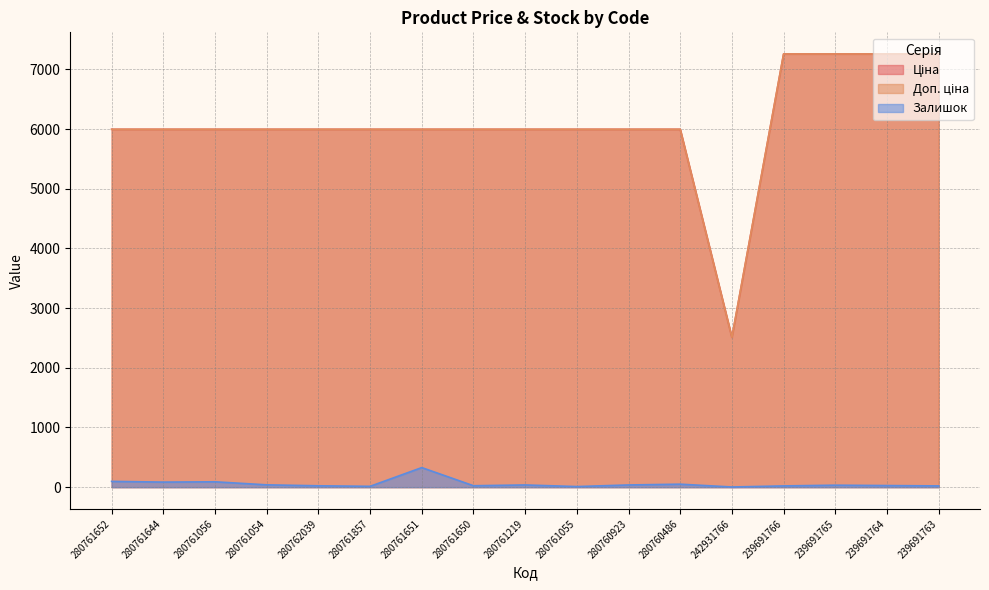

The Доп. ціна series shows 8926.9 at 280761219. True or false?

False